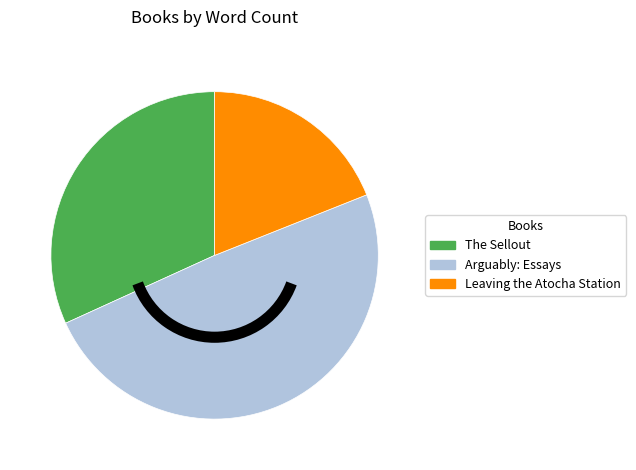

Rank the categories by value from lowest to highest.

Leaving the Atocha Station, The Sellout, Arguably: Essays